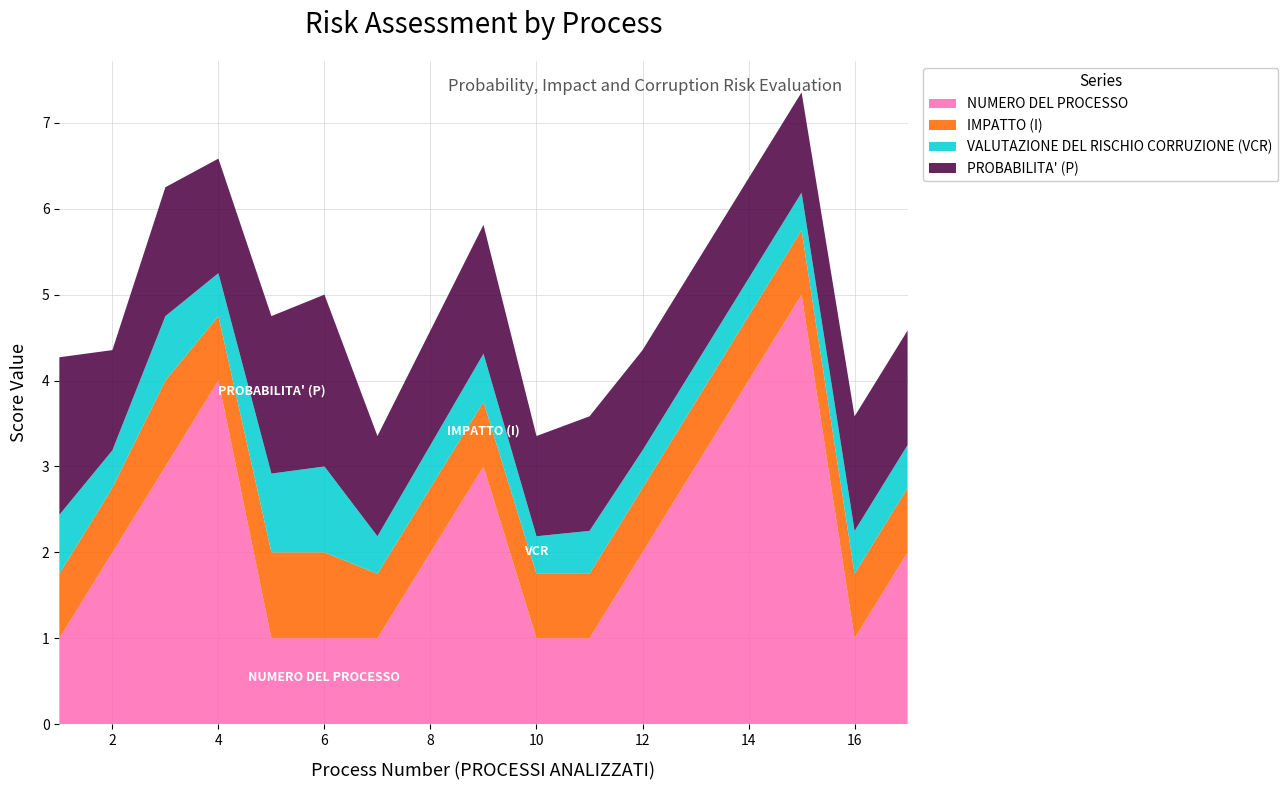

Reading left to right, transcribe all the data shown in this chart.

IMPATTO (I): 1=0.8	2=0.8	3=1.0	4=0.8	5=1.0	6=1.0	7=0.8	8=0.8	9=0.8	10=0.8	11=0.8	12=0.8	13=0.8	14=0.8	15=0.8	16=0.8	17=0.8
PROBABILITA' (P): 1=1.8	2=1.2	3=1.5	4=1.3	5=1.8	6=2.0	7=1.2	8=1.3	9=1.5	10=1.2	11=1.3	12=1.2	13=1.2	14=1.2	15=1.2	16=1.3	17=1.3
VALUTAZIONE DEL RISCHIO CORRUZIONE (VCR): 1=0.7	2=0.4	3=0.8	4=0.5	5=0.9	6=1.0	7=0.4	8=0.5	9=0.6	10=0.4	11=0.5	12=0.4	13=0.4	14=0.4	15=0.4	16=0.5	17=0.5
NUMERO DEL PROCESSO: 1=1.0	2=2.0	3=3.0	4=4.0	5=1.0	6=1.0	7=1.0	8=2.0	9=3.0	10=1.0	11=1.0	12=2.0	13=3.0	14=4.0	15=5.0	16=1.0	17=2.0